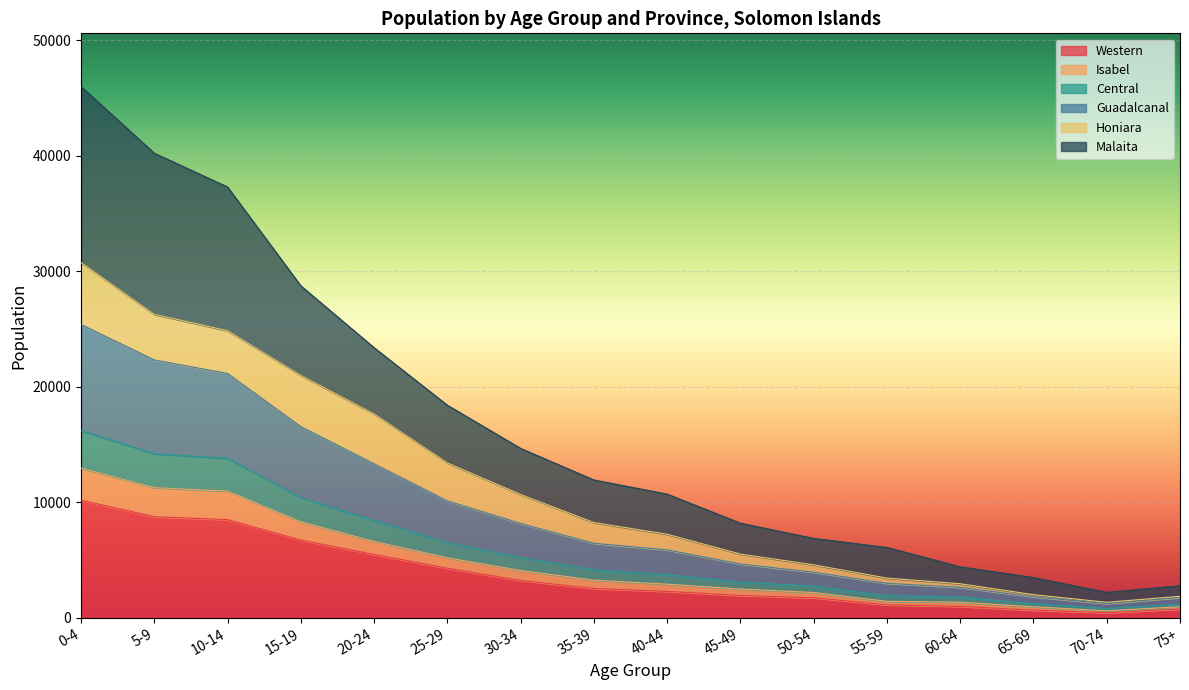

Which category has the highest value in the Western series?

0-4